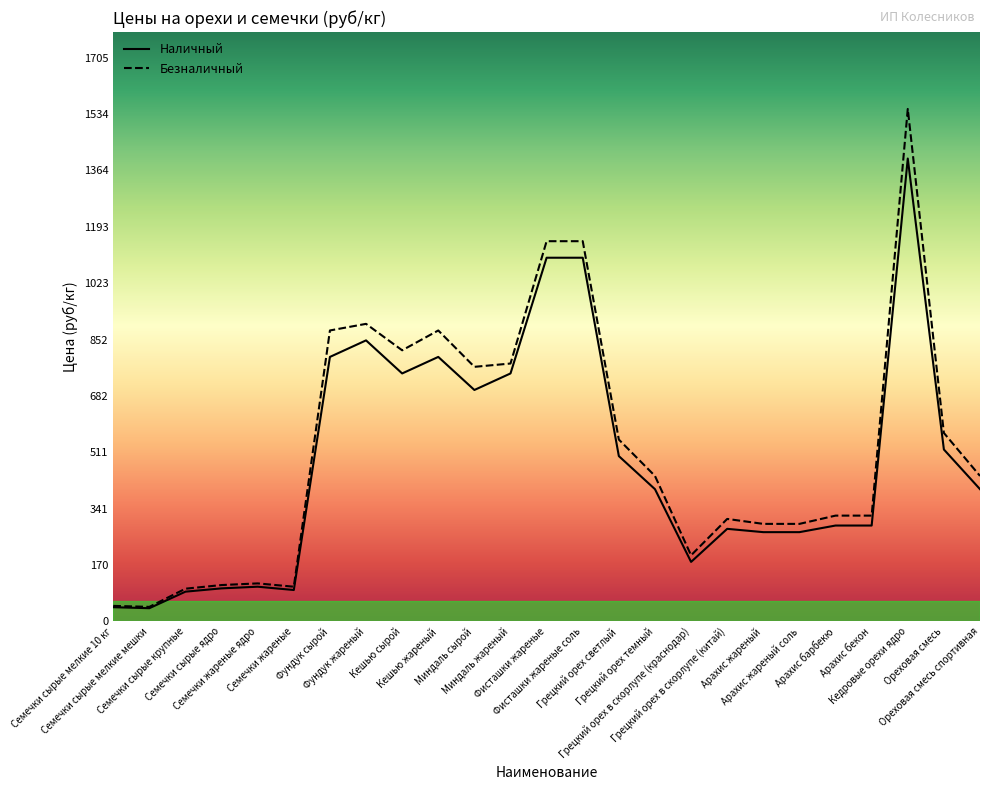

Reading left to right, transcribe all the data shown in this chart.

Наличный: 43	40	90	100	105	95	800	850	750	800	700	750	1100	1100	500	400	180	280	270	270	290	290	1400	520	400
Безналичный: 47	44	99	110	115	105	880	900	820	880	770	780	1150	1150	550	440	200	310	295	295	320	320	1550	570	440